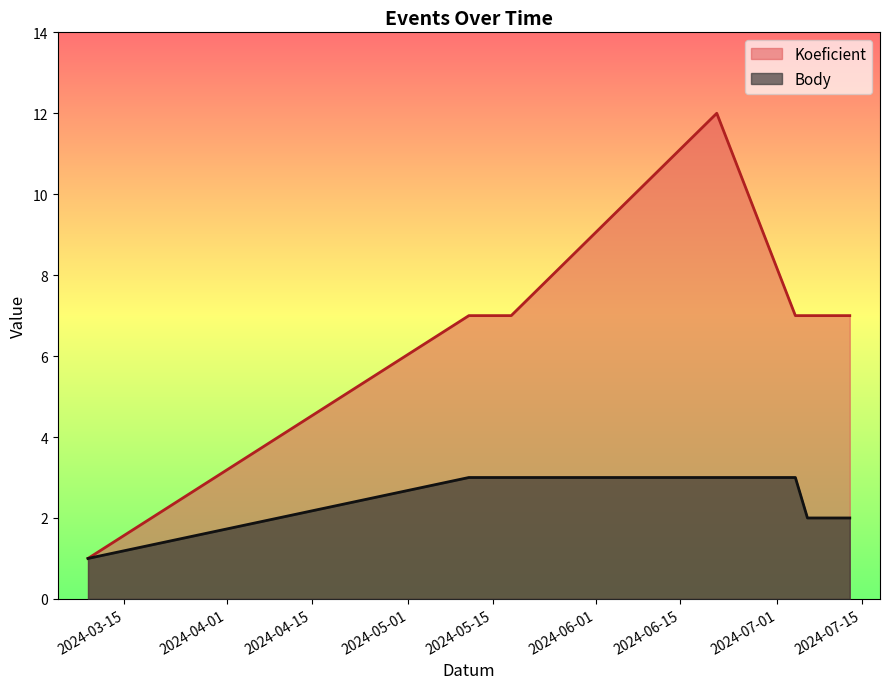

What is the difference between the maximum and minimum values in the Koeficient series?

11